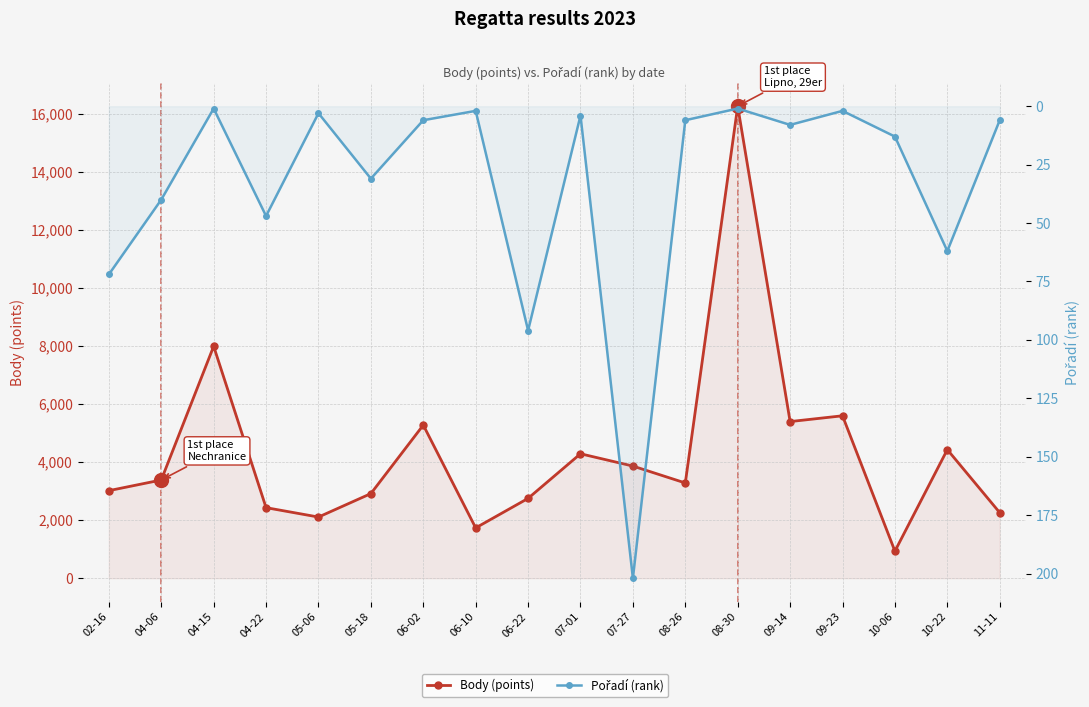

How many lines are shown in the chart?

2